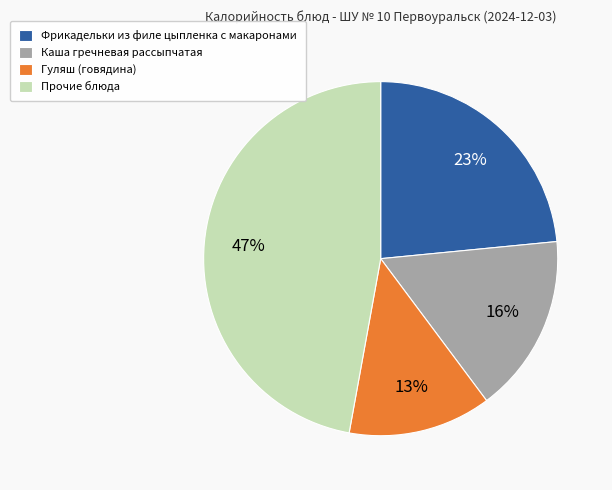

To the nearest percent, what is the average slice percentage?

25%